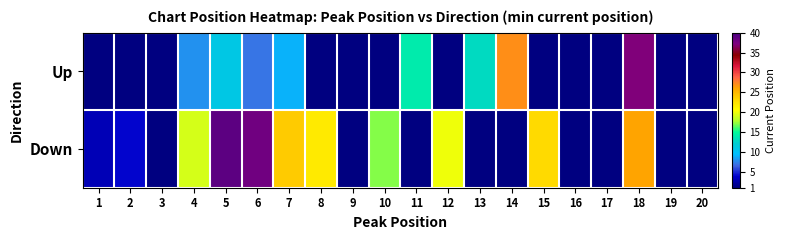

Between 15 and 5, which is larger?

5